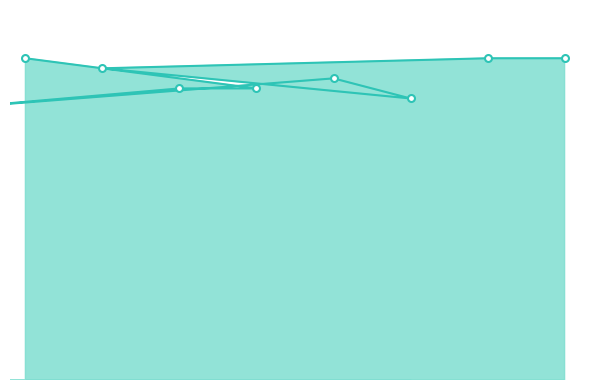

The value at 6 is 9. True or false?

True